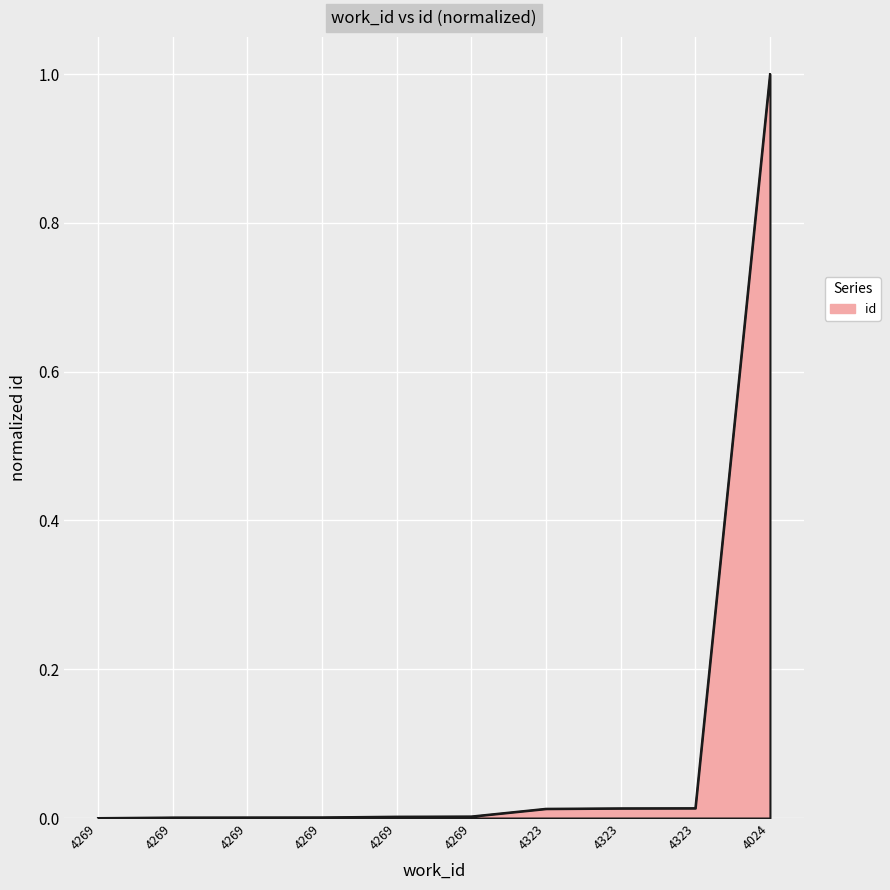

How many lines are shown in the chart?

1